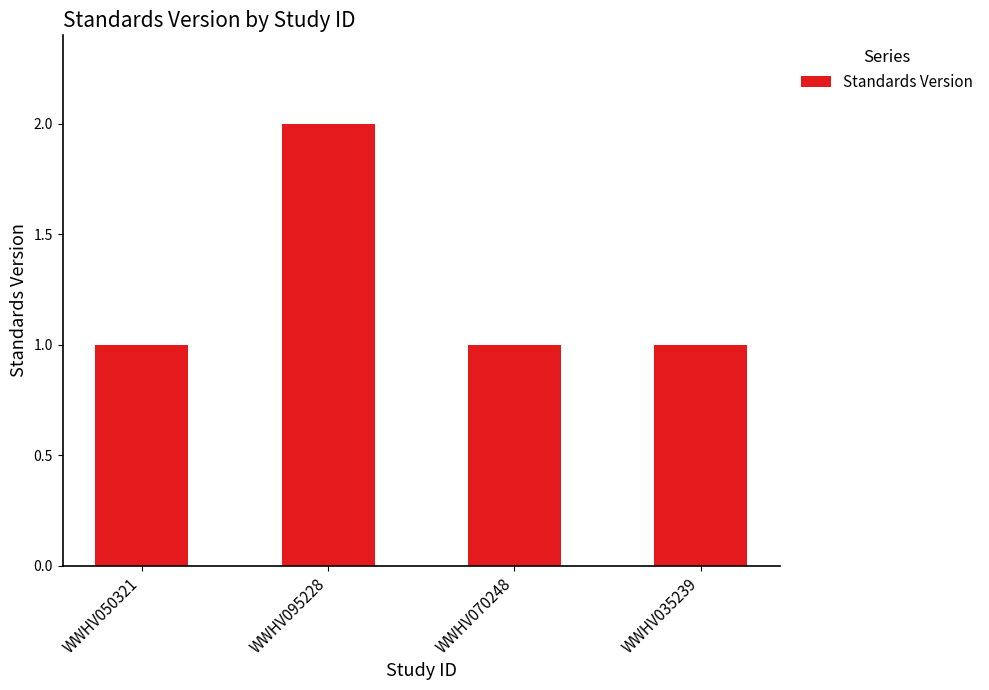

How many values are between 1 and 2?

4